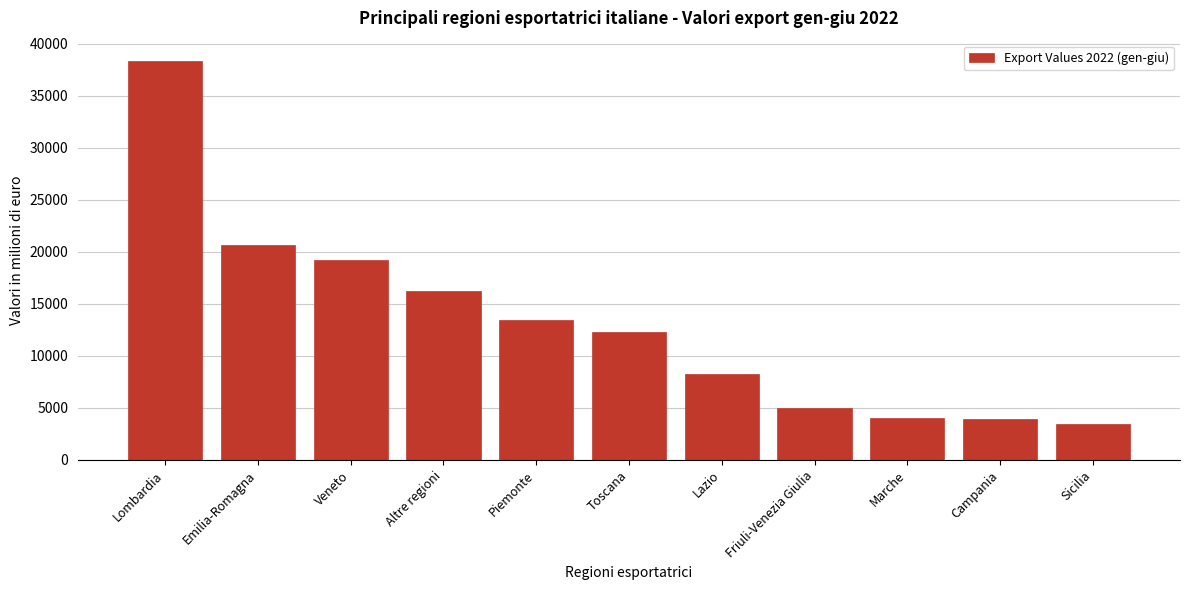

What value does the data have at Lombardia, to the nearest 100?

38400